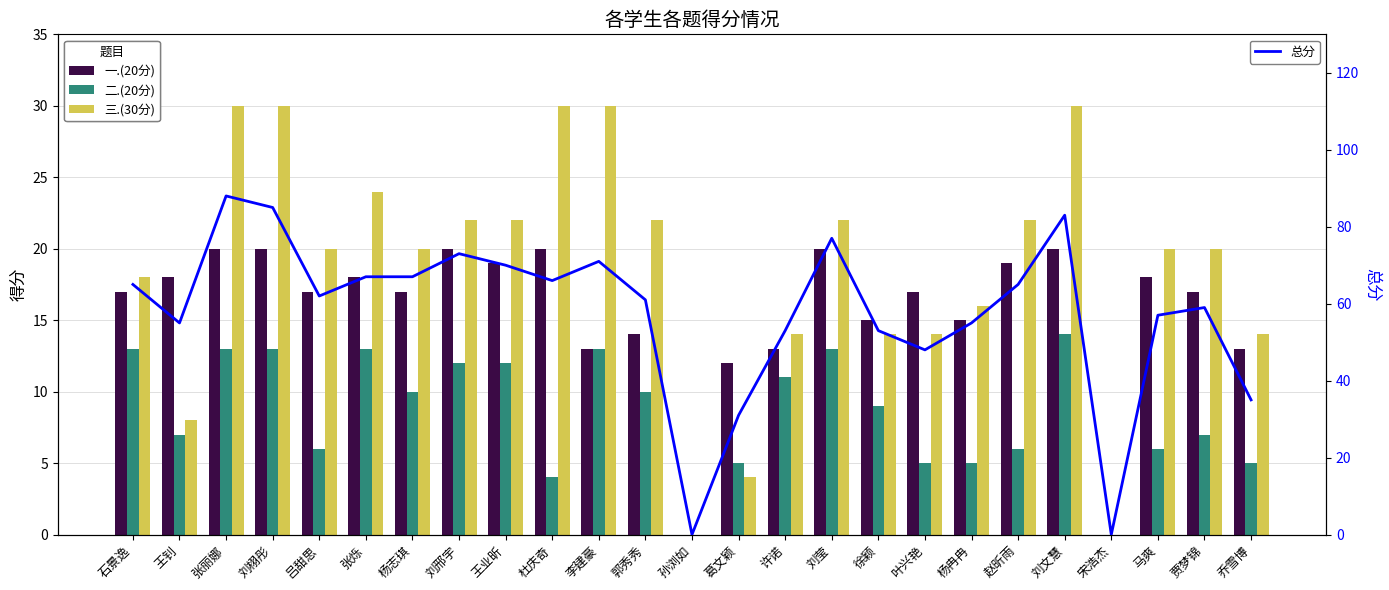

Is the value of 二.(20分) at 乔雪博 greater than the value of 一.(20分) at 张丽娜?

No